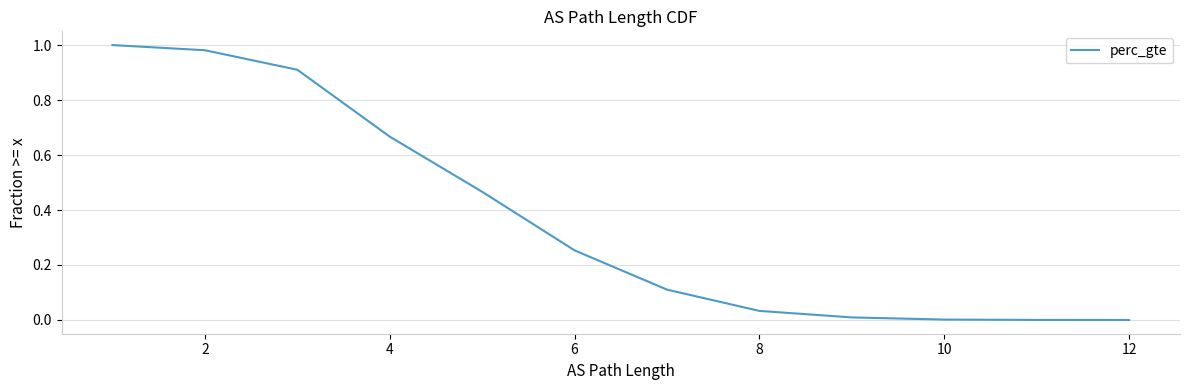

What is the difference between the maximum and minimum values?

1.0